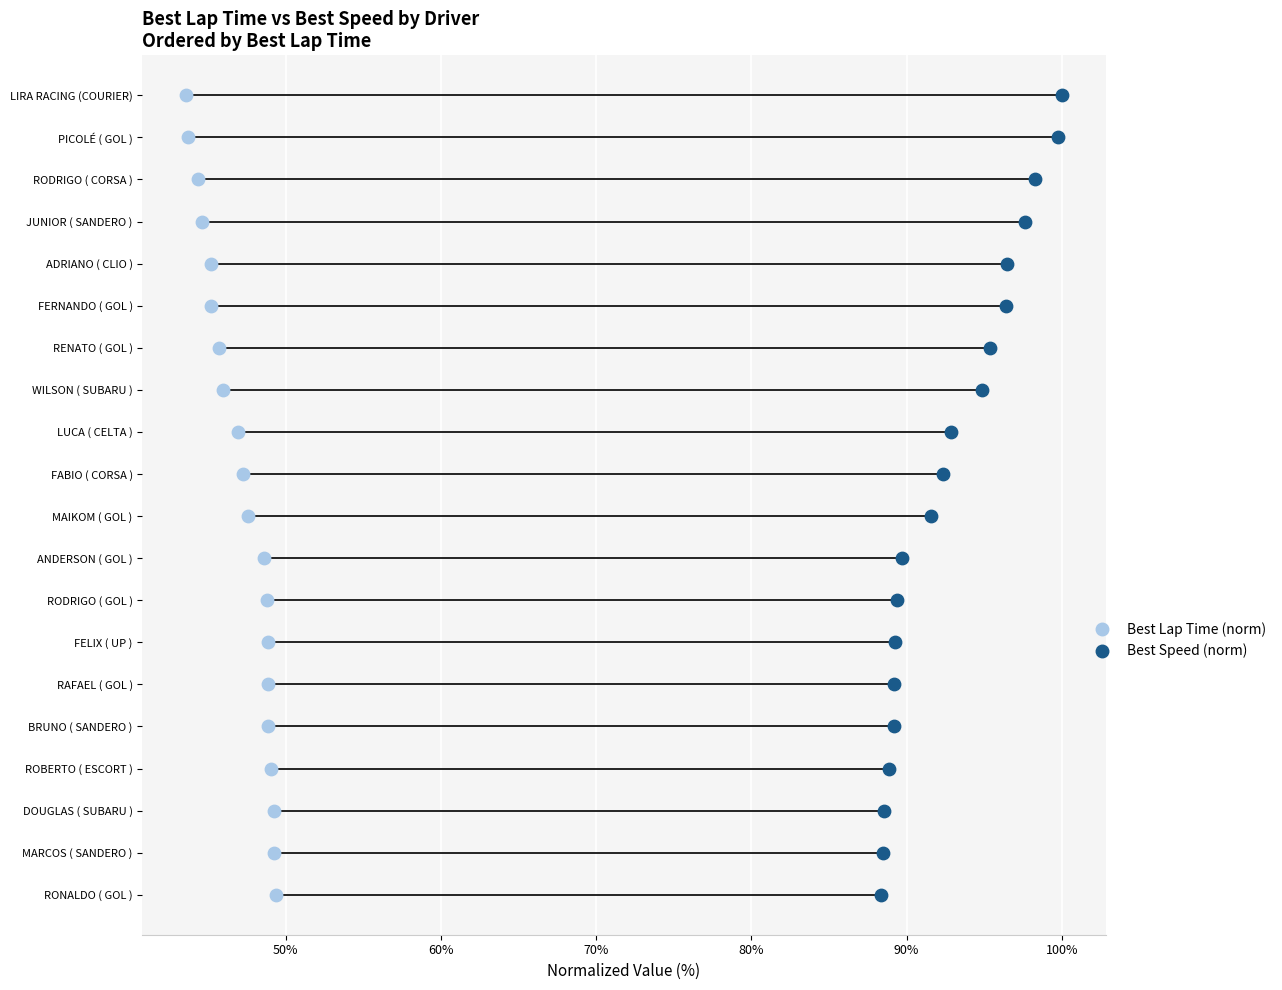

What are all the series names shown in the legend?

Best Lap Time (norm), Best Speed (norm)